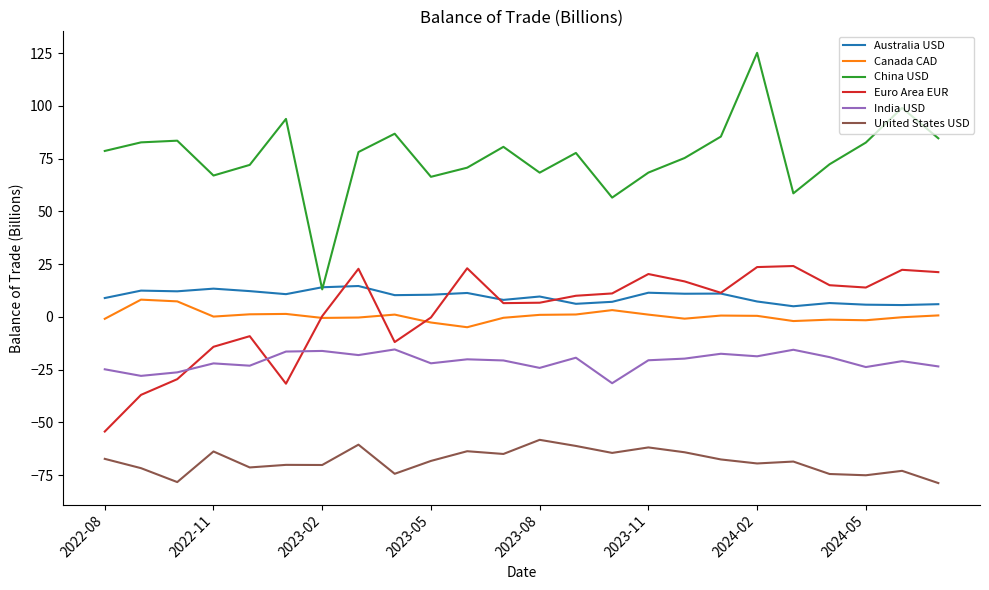

Which series has the largest total across all categories?

China USD